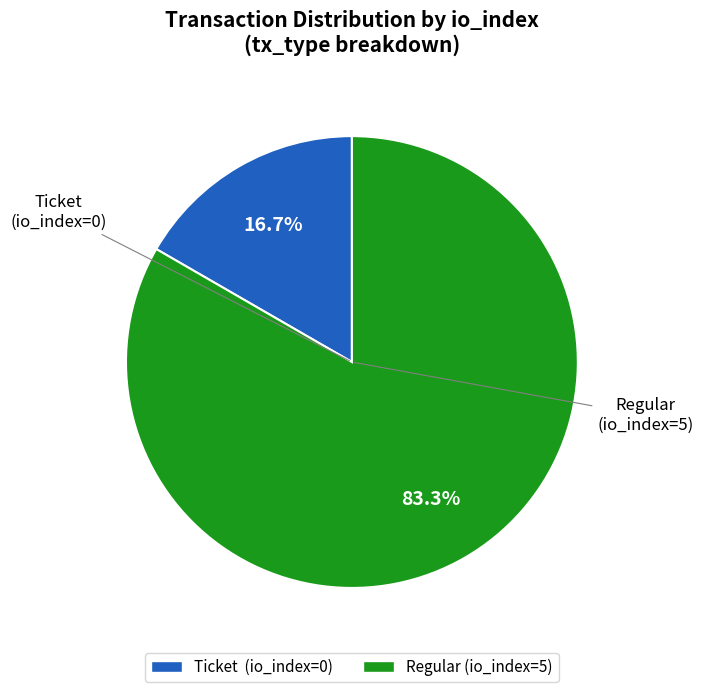

Which slice is the largest?

Regular (io_index=5)